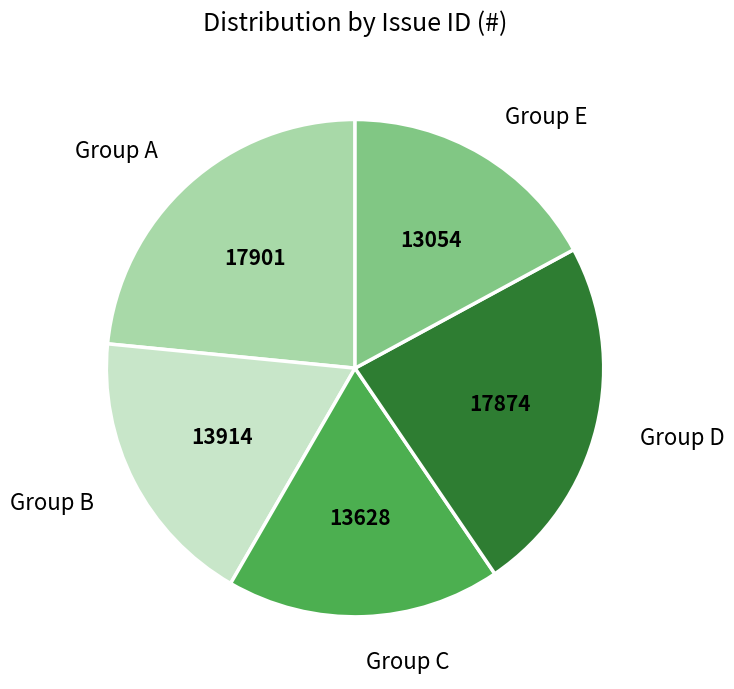

Approximately how many times larger is the value at Group C compared to Group B?

1.0